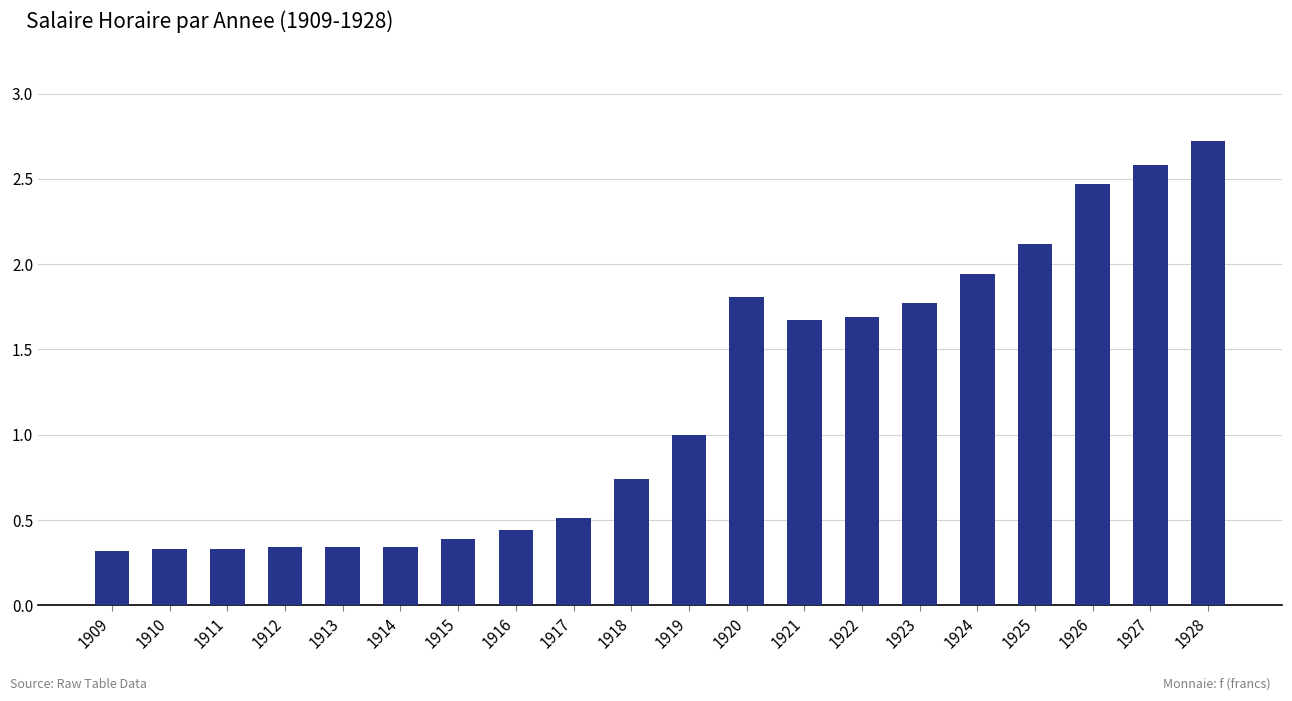

What is the difference between the maximum and second lowest values?

2.4